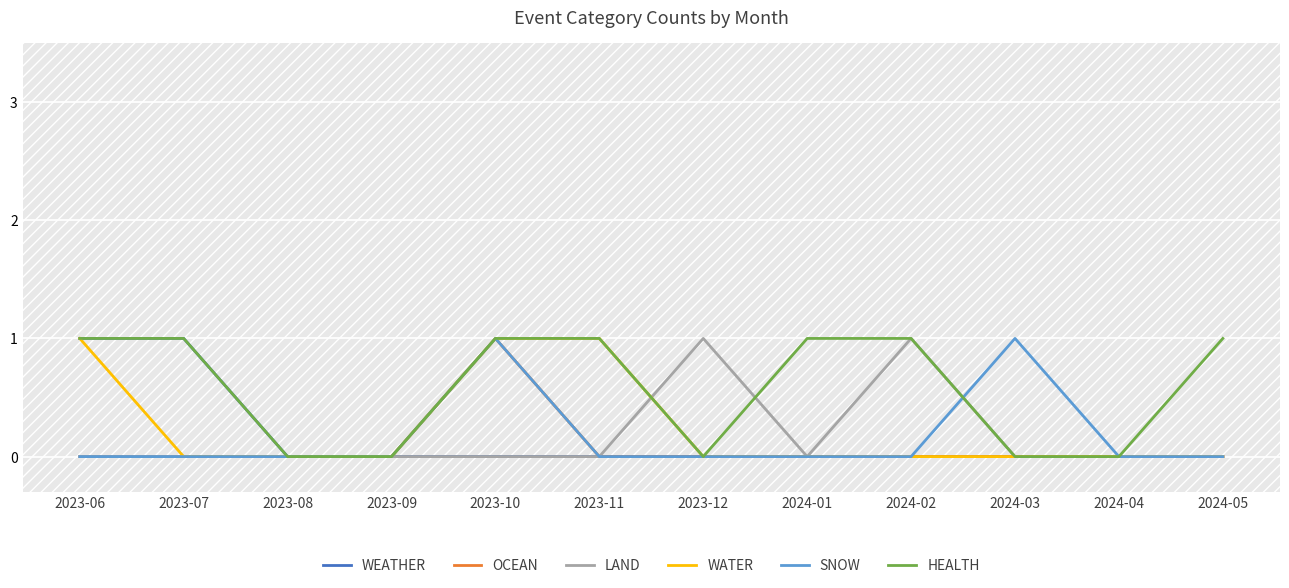

At 2024-05, list the series in order from smallest to largest.

WEATHER, OCEAN, LAND, WATER, SNOW, HEALTH